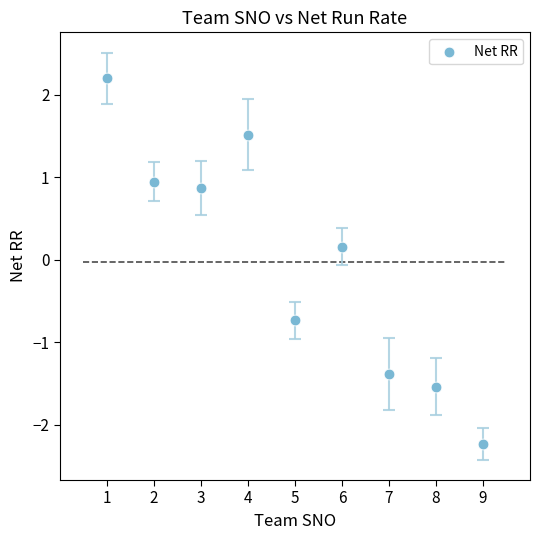

What is the range of X values (max minus min)?

8.0